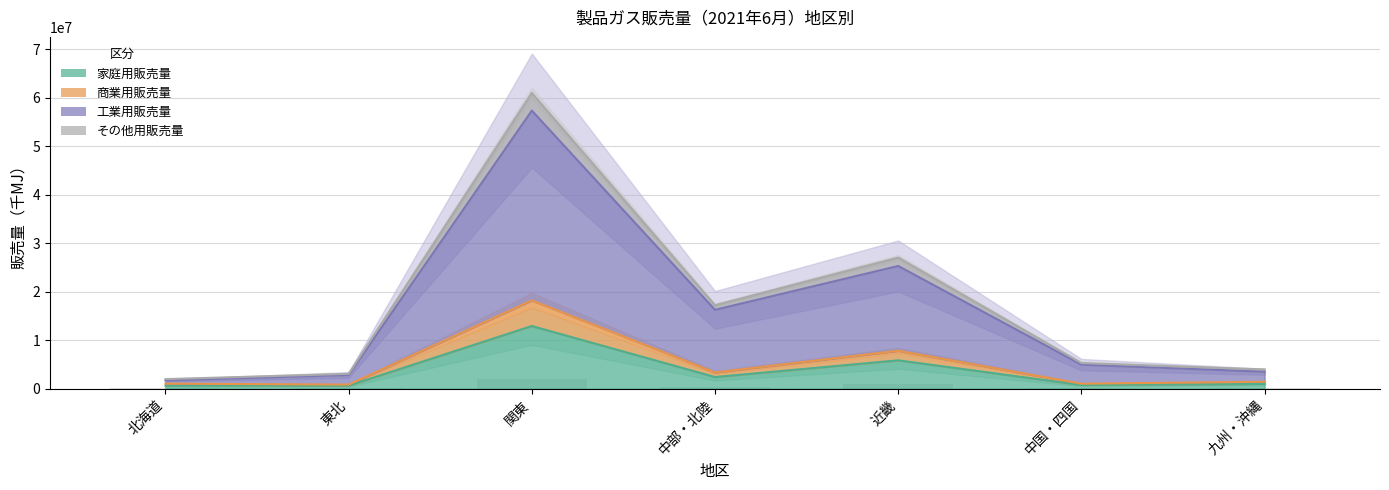

Rank the categories by 工業用販売量 value from lowest to highest.

北海道, 東北, 九州・沖縄, 中国・四国, 中部・北陸, 近畿, 関東